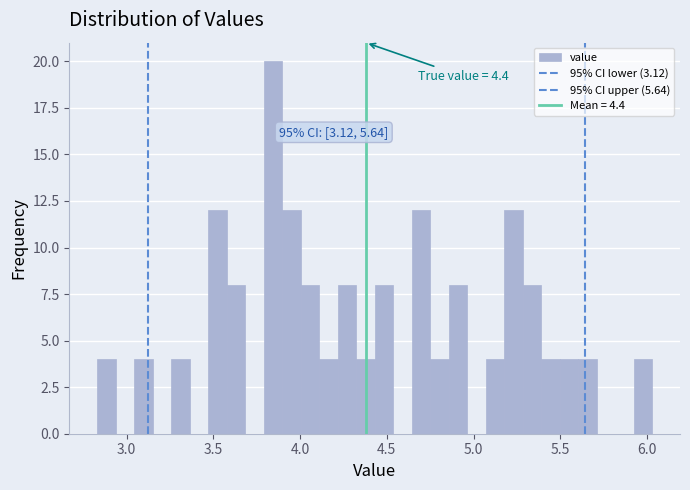

Around what value on the x-axis is the tallest bar? Give the approximate position of its centre, as read against the axis.

3.85